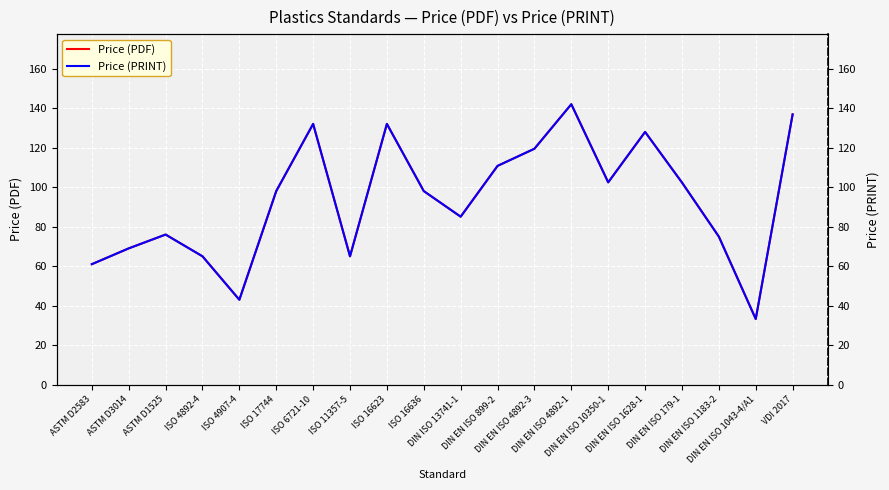

List the series in order of their peak value, highest first.

Price (PDF), Price (PRINT)